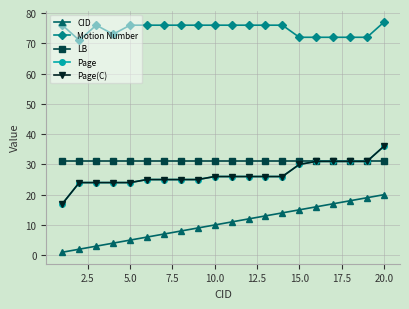

True or false: Motion Number and LB cross at least once.

False